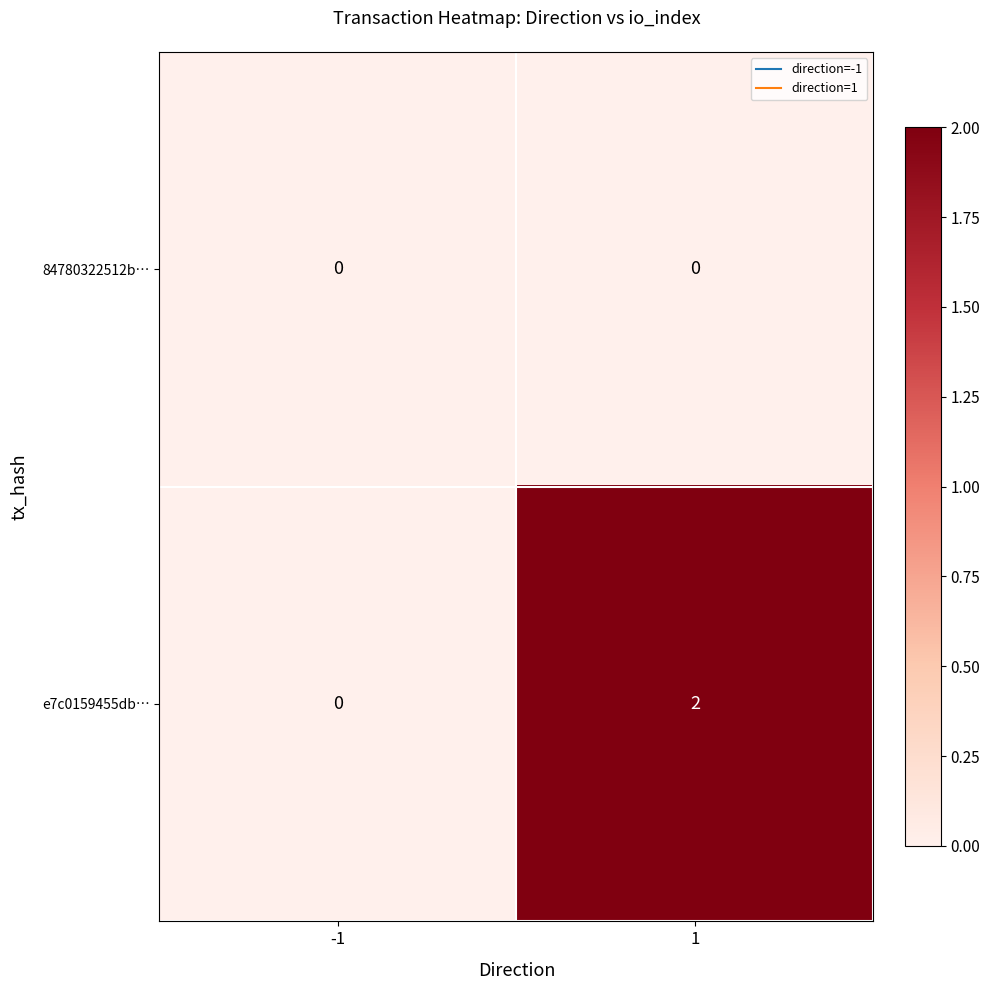

Between -1 and 1, which series saw the biggest shift?

e7c0159455db…